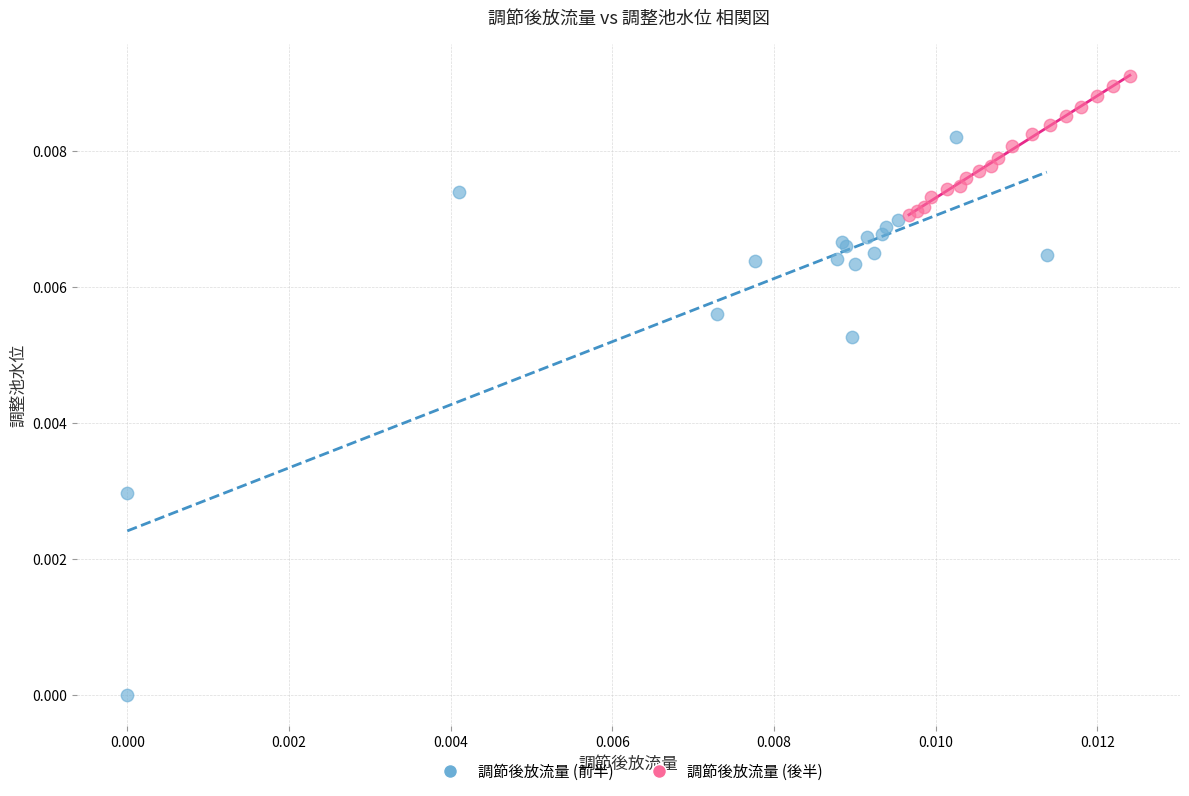

Which series reaches the minimum Y coordinate?

調節後放流量 (前半)